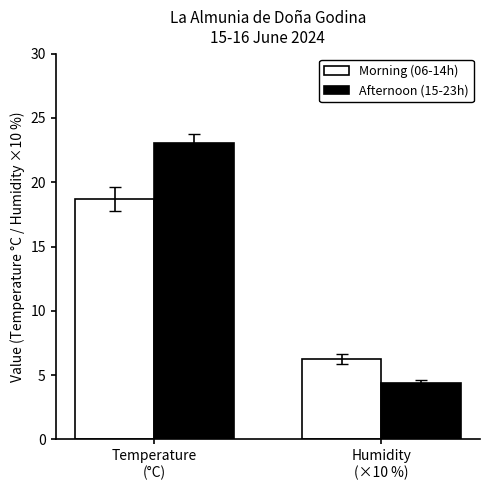

What is the sum of all Morning (06-14h) values?

24.9